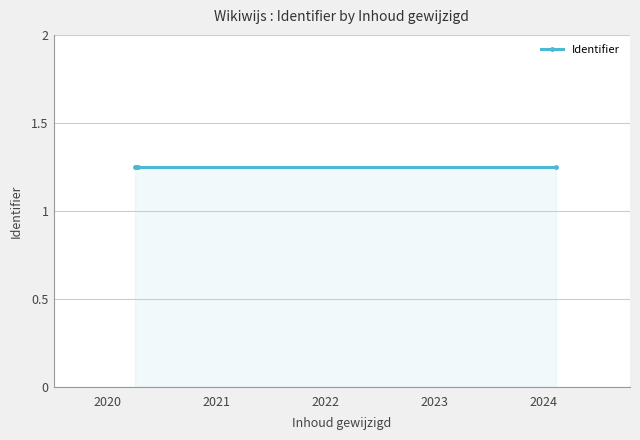

How many values are between 1 and 2?

5